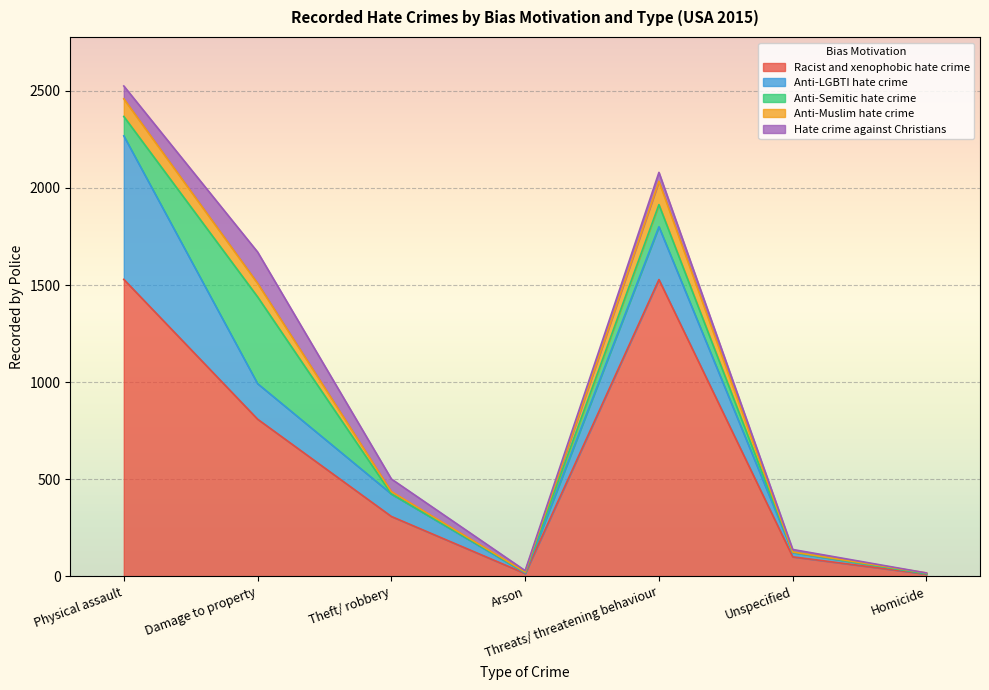

Rank the series by their maximum value, from highest to lowest.

Racist and xenophobic hate crime, Anti-LGBTI hate crime, Anti-Semitic hate crime, Hate crime against Christians, Anti-Muslim hate crime